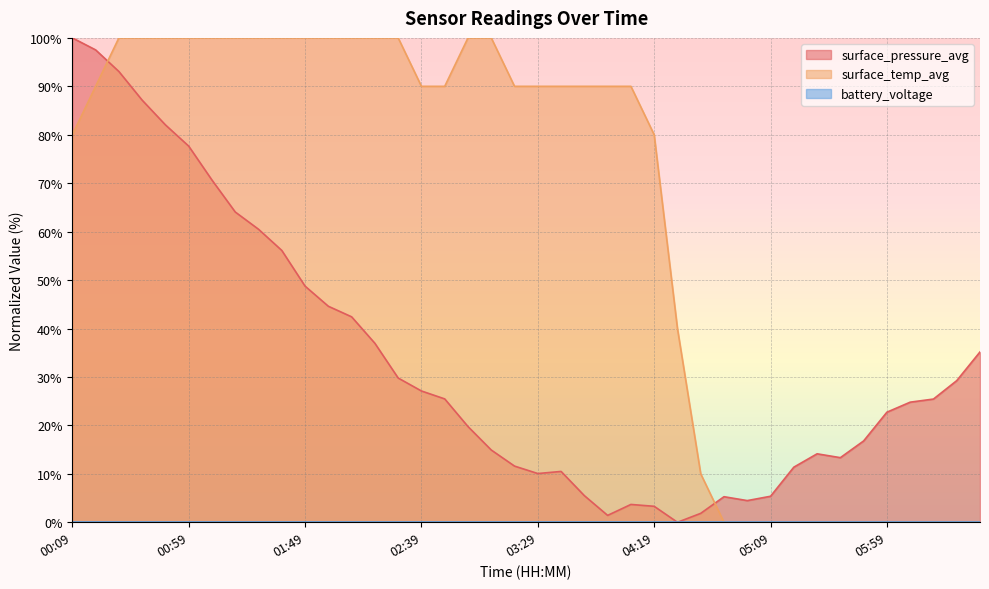

What is the sum of the surface_temp_avg values at 04:29 and 01:59?

140.0